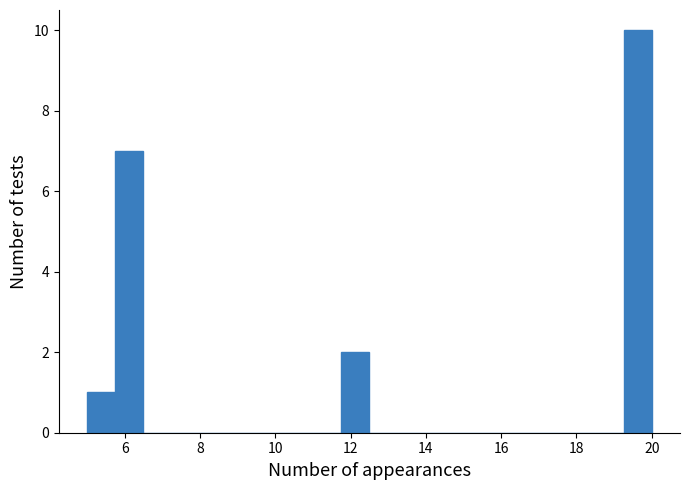

Around what value on the x-axis is the tallest bar? Give the approximate position of its centre, as read against the axis.

19.6